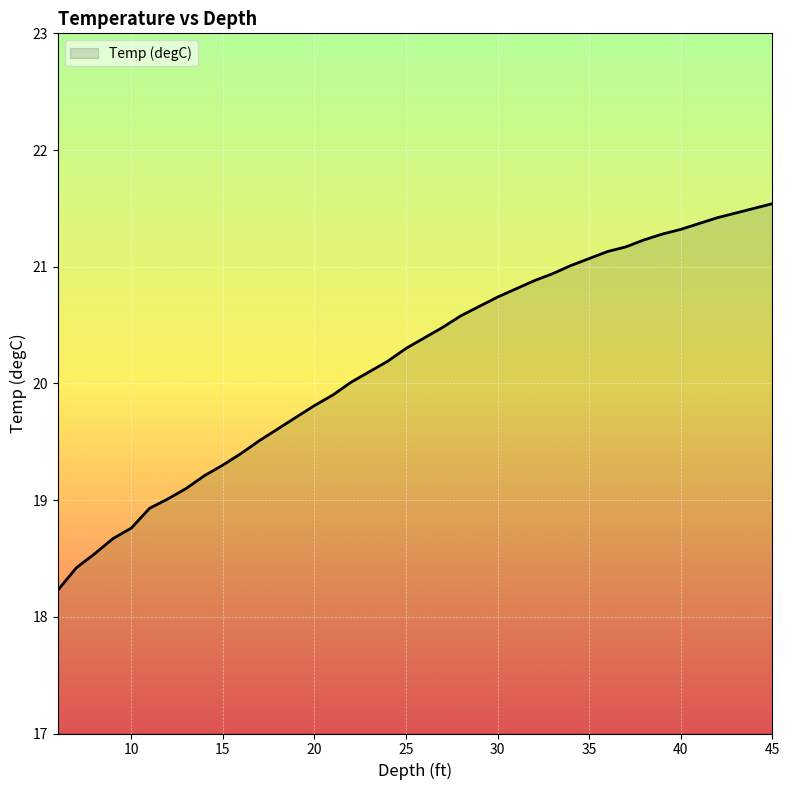

What is the smallest value displayed?

18.2